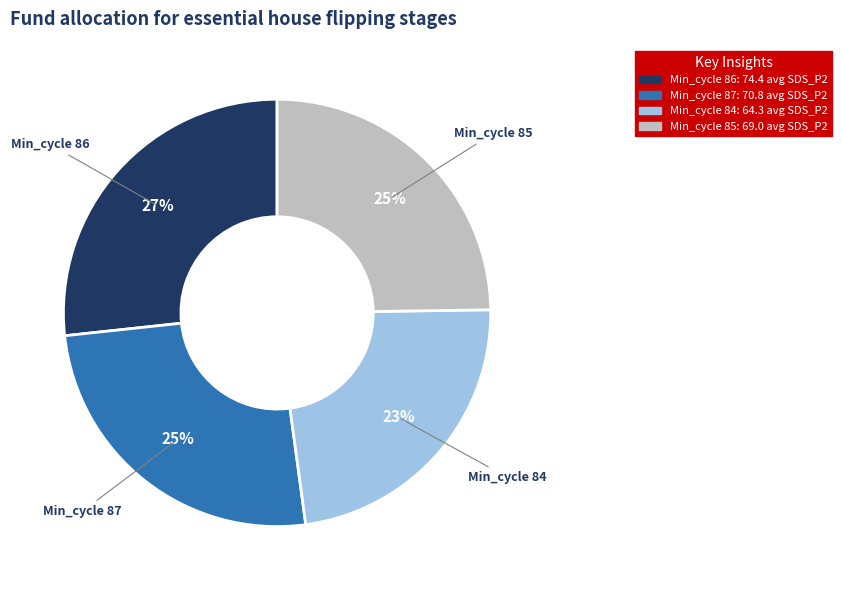

How many slices are in this pie chart?

4